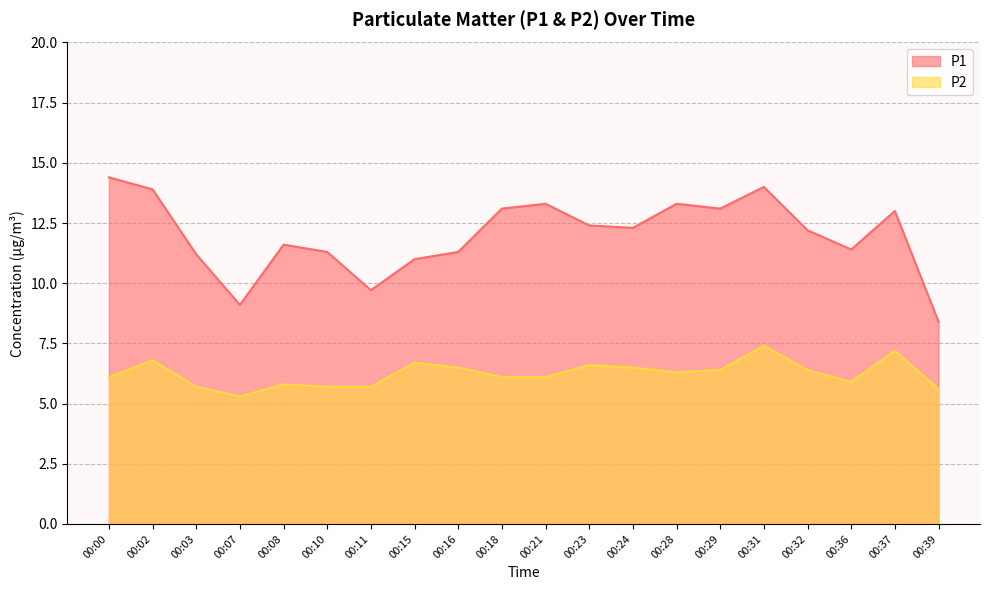

What is the greatest value displayed?

14.4